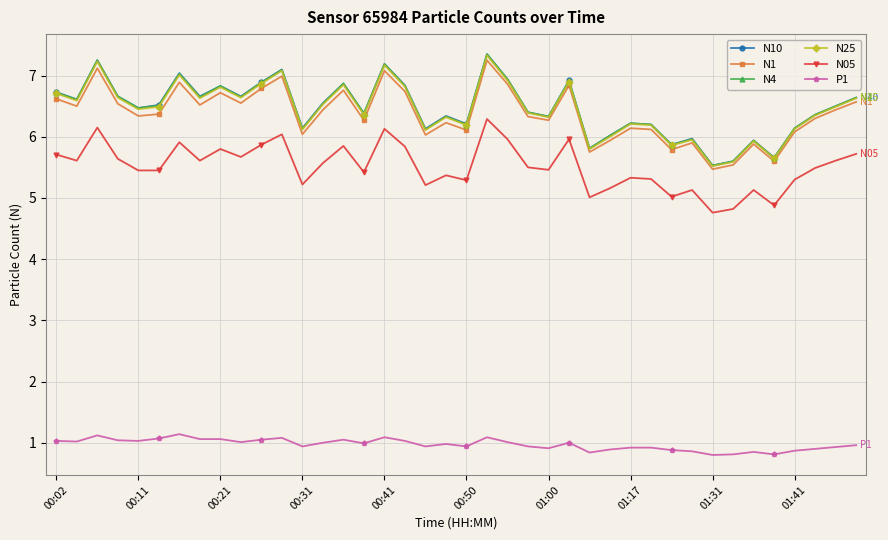

What is the value of the N10 point at the 15th from the left?

6.9